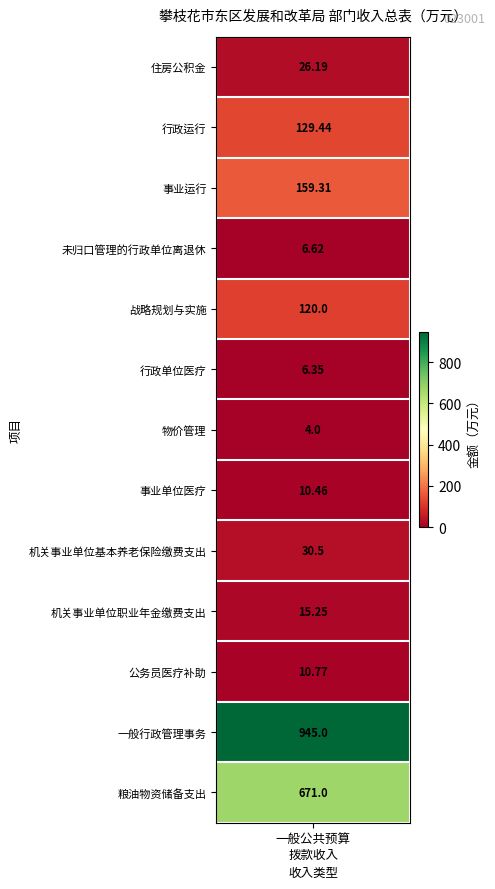

Reading right to left, what are all the values shown in this chart?

粮油物资储备支出=671.0	一般行政管理事务=945.0	公务员医疗补助=10.8	机关事业单位职业年金缴费支出=15.2	机关事业单位基本养老保险缴费支出=30.5	事业单位医疗=10.5	物价管理=4.0	行政单位医疗=6.3	战略规划与实施=120.0	未归口管理的行政单位离退休=6.6	事业运行=159.3	行政运行=129.4	住房公积金=26.2